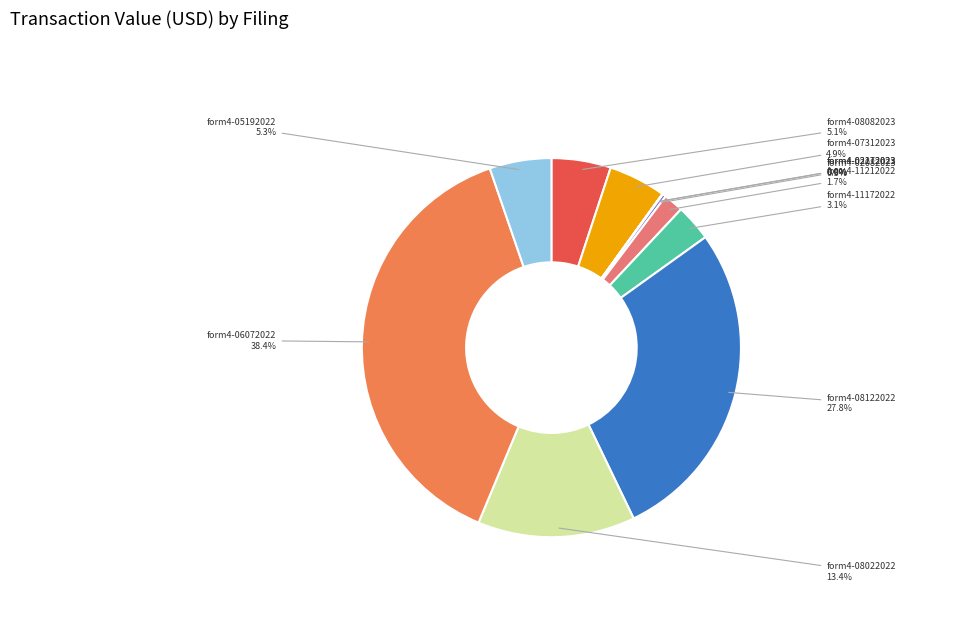

Does any single category account for the majority?

No